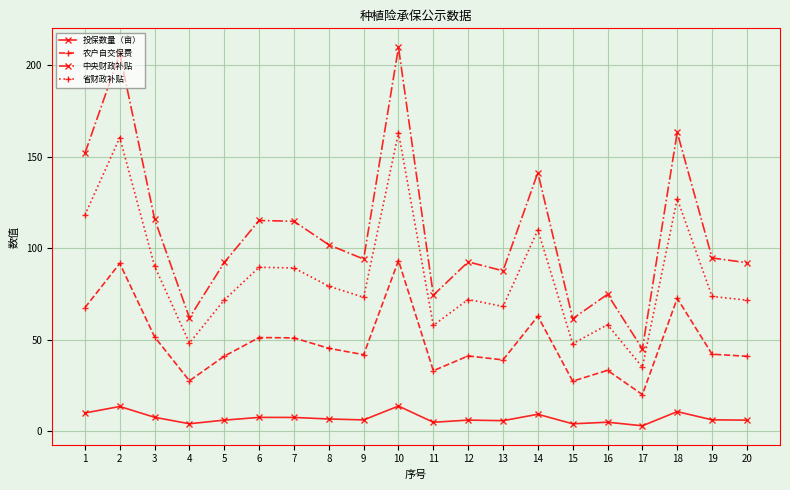

True or false: 农户自交保费 and 省财政补贴 cross at least once.

False